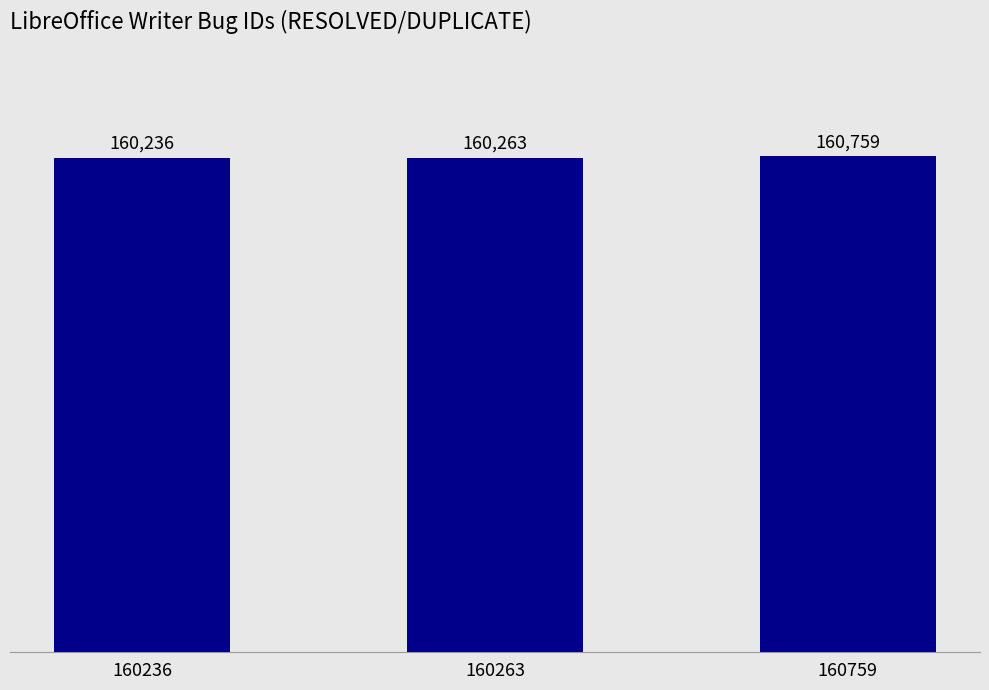

What is the difference between the maximum and minimum values?

523